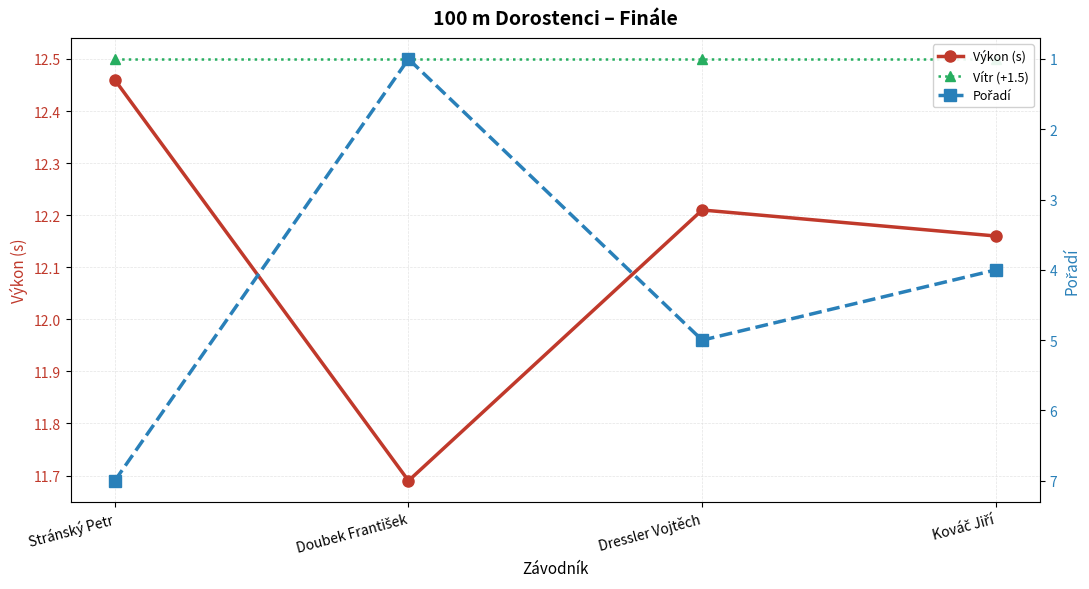

Which has a higher value, Dressler Vojtěch or Stránský Petr?

Stránský Petr